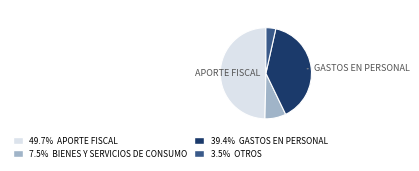

How many slices are in this pie chart?

4